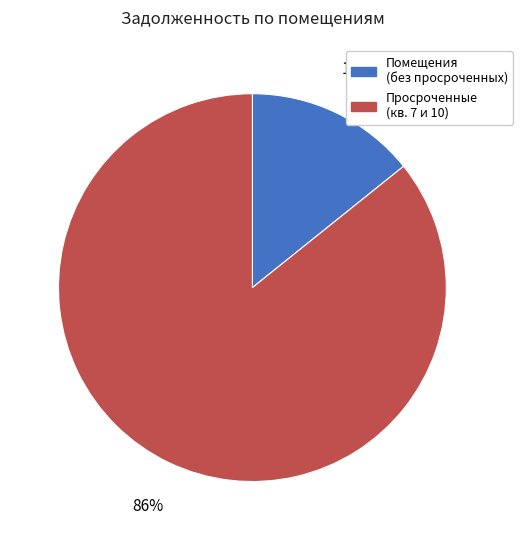

Is there a majority slice in this chart?

Yes